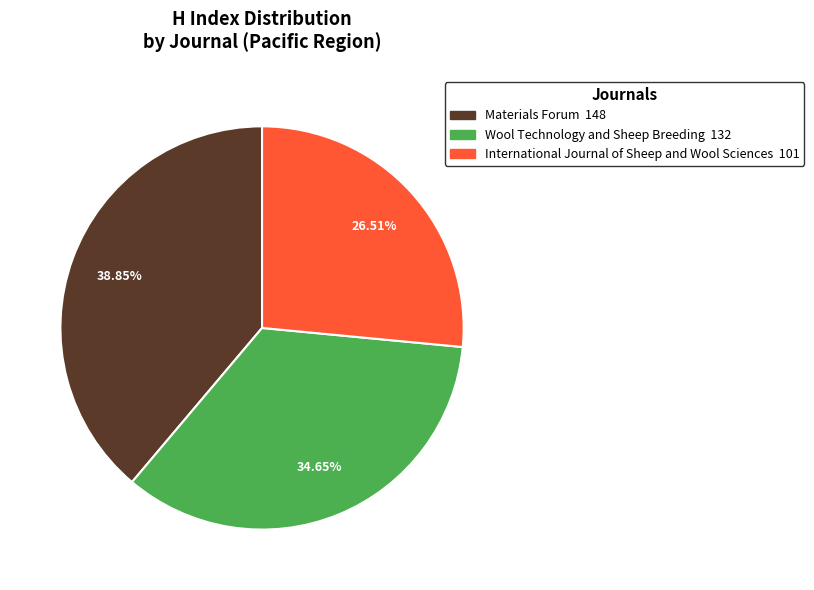

The Materials Forum slice represents 30% of the pie. True or false?

False